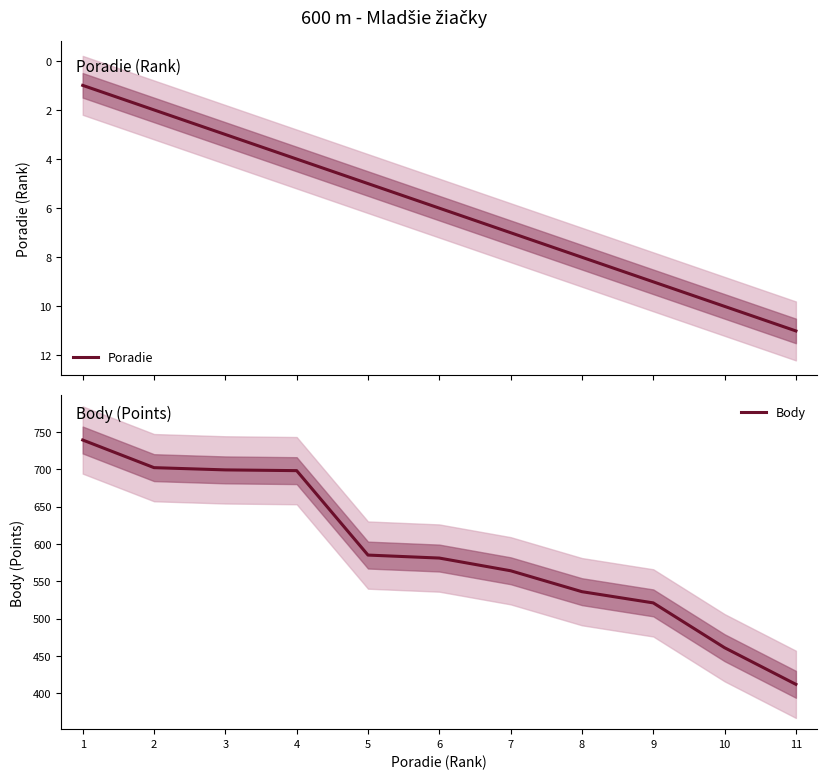

The Body series shows 739 at 1. True or false?

True